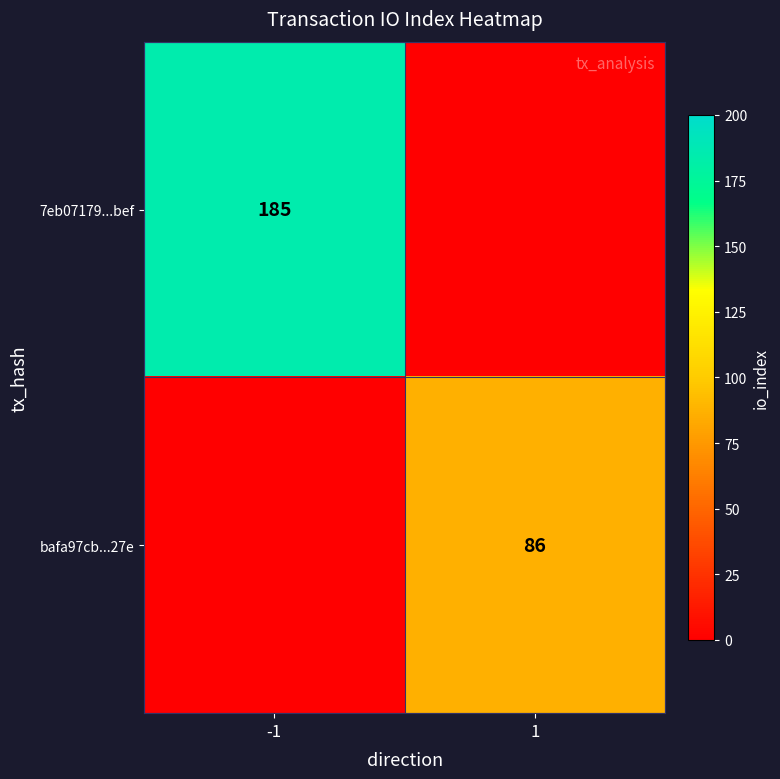

True or false: 7eb07179...bef has a value of 185 at -1.

True